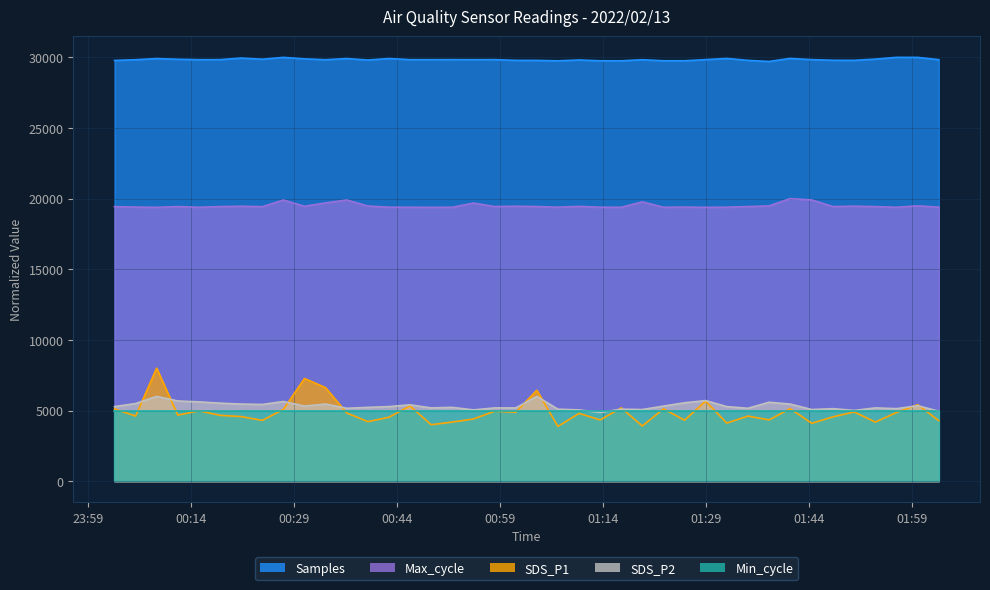

What is the approximate value of Max_cycle at 2022/02/13 01:35:05?

19434.6